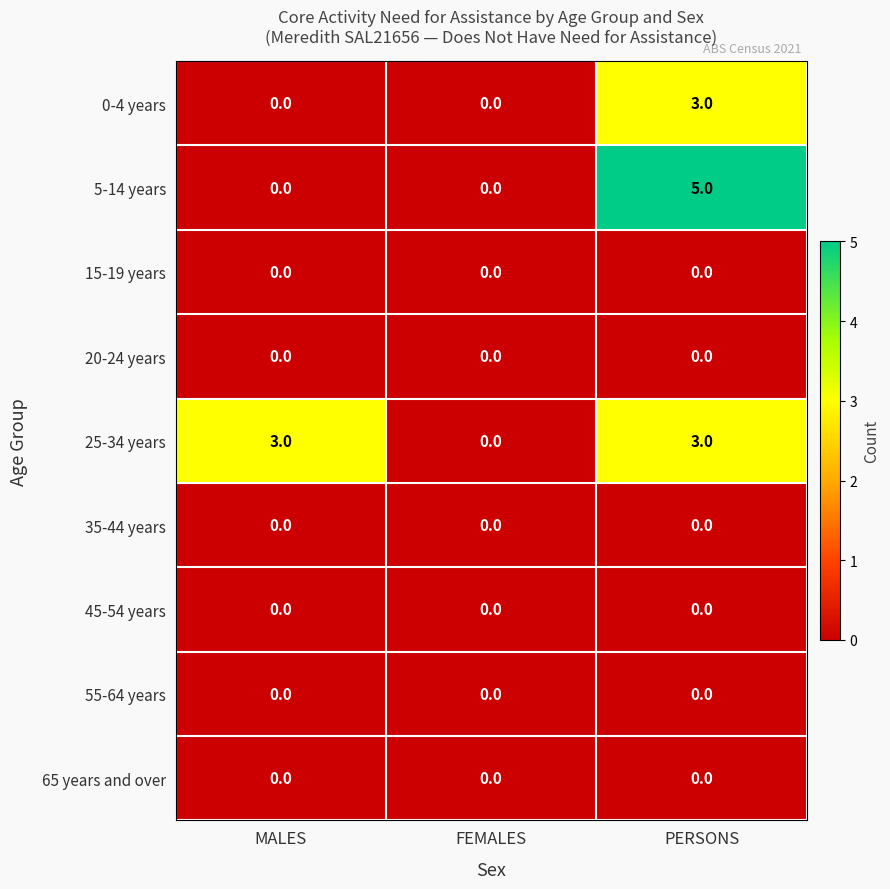

What is the sum of the 0-4 years values at PERSONS and MALES?

3